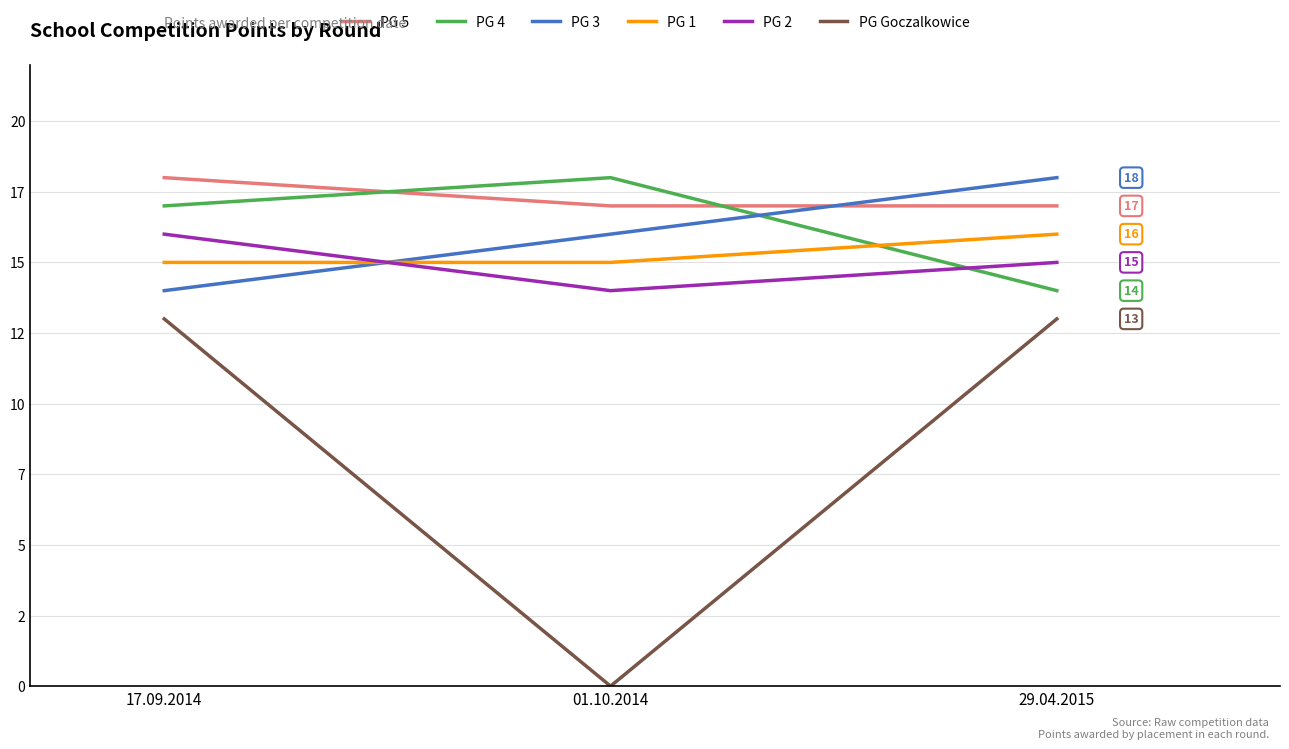

Between 01.10.2014 and 29.04.2015, which is larger?

01.10.2014